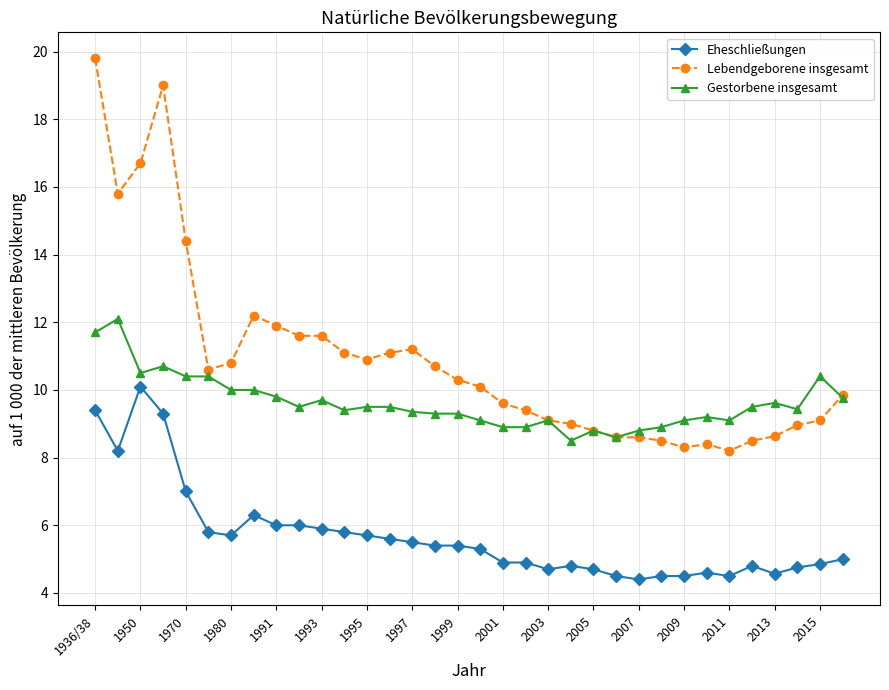

Which series has the widest spread of values?

Lebendgeborene insgesamt